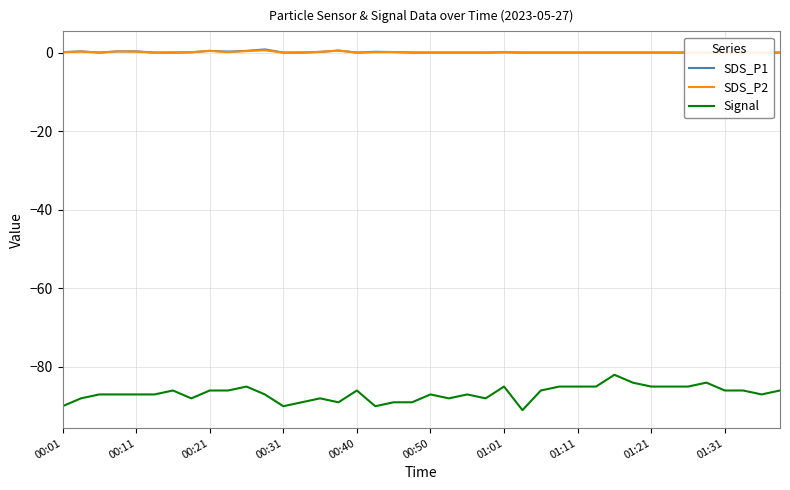

Is it true that Signal equals -85.0 at 33?

True